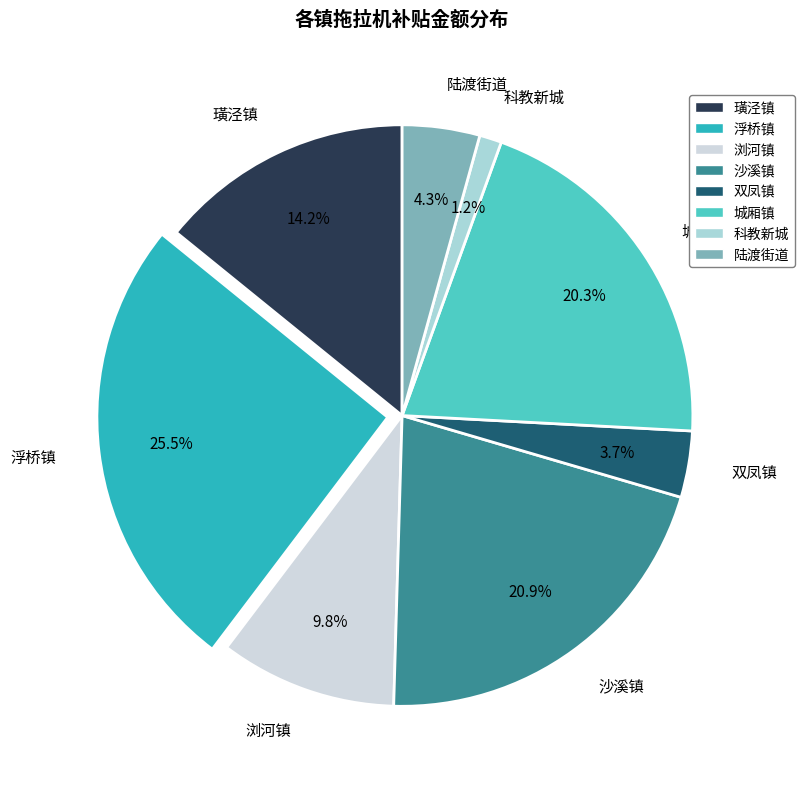

What is the ratio of the value at 城厢镇 to the value at 陆渡街道?

4.7